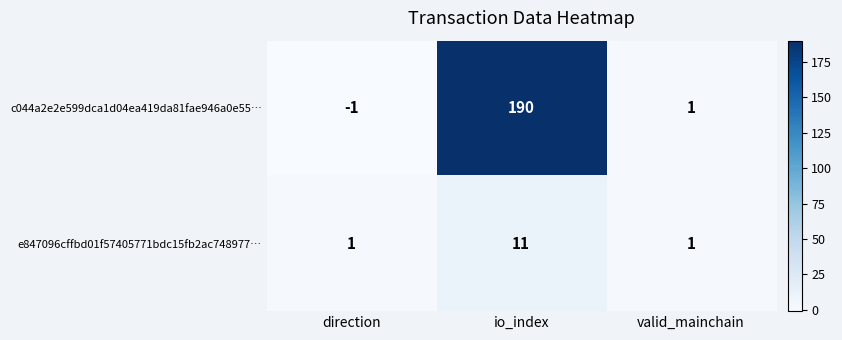

What value does the c044a2e2e599dca1d04ea419da81fae946a0e55… series have at io_index, to the nearest 5?

190